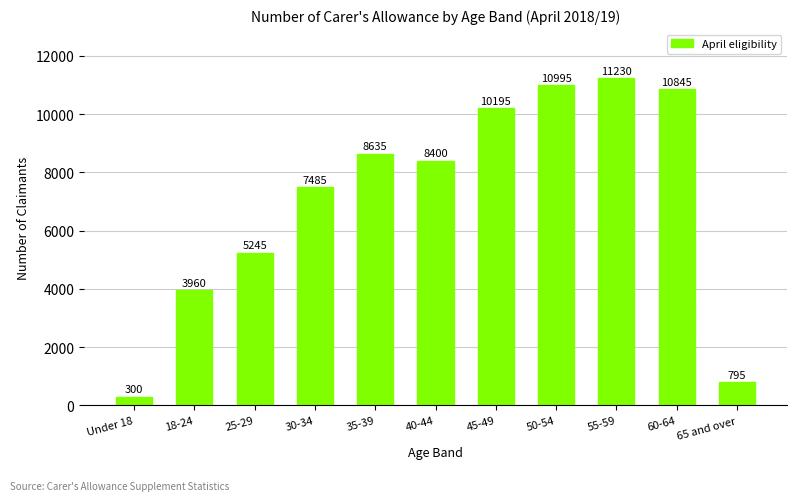

How many categories are shown in the chart?

11